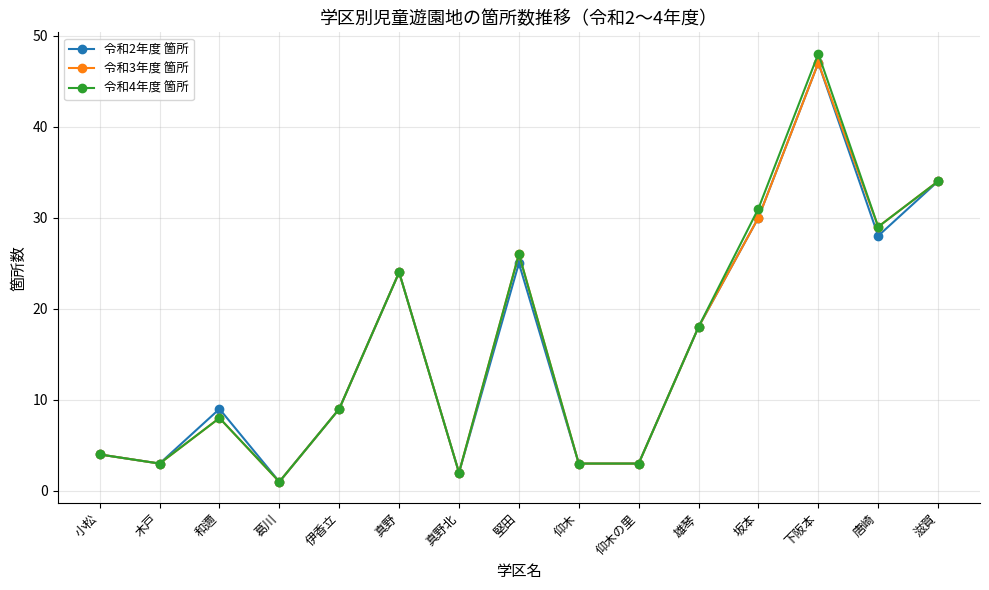

What is the lowest value of the 令和2年度 箇所 series?

1